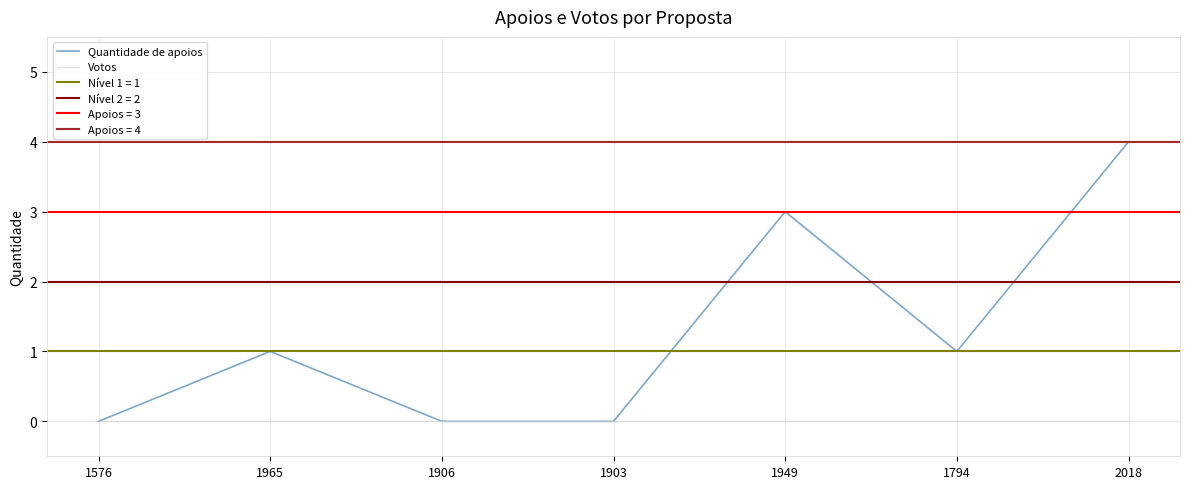

Rank the series at 1794 from lowest to highest value.

Votos, Quantidade de apoios